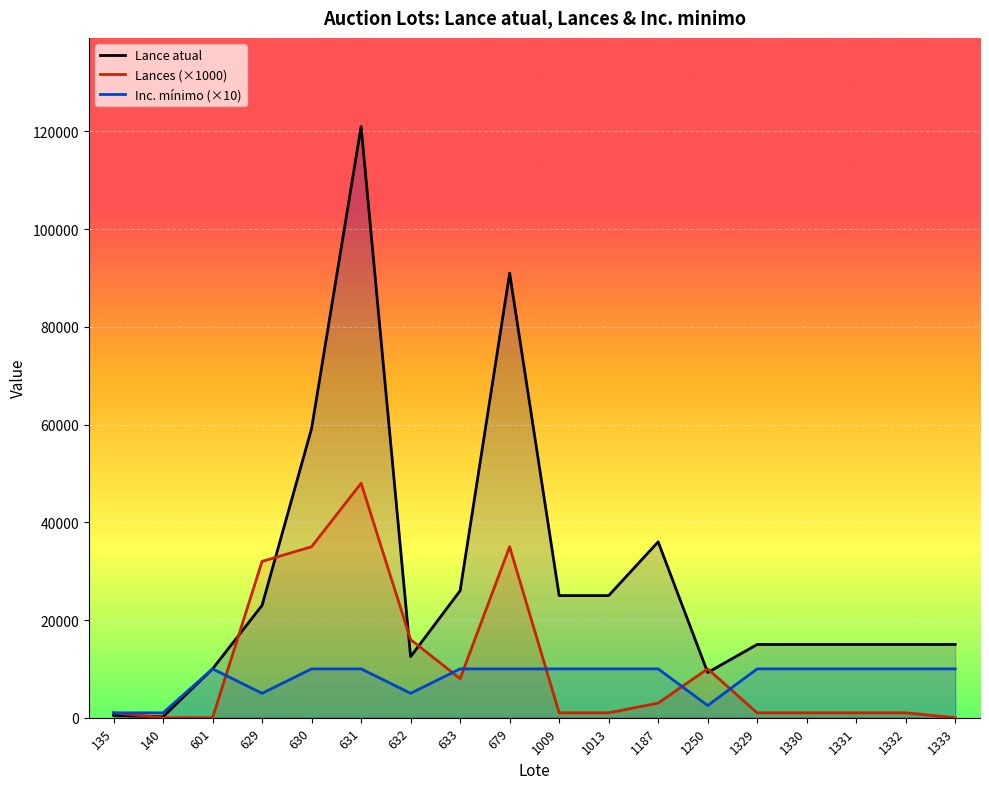

What are all the series names shown in the legend?

Lance atual, Lances (×1000), Inc. mínimo (×10)